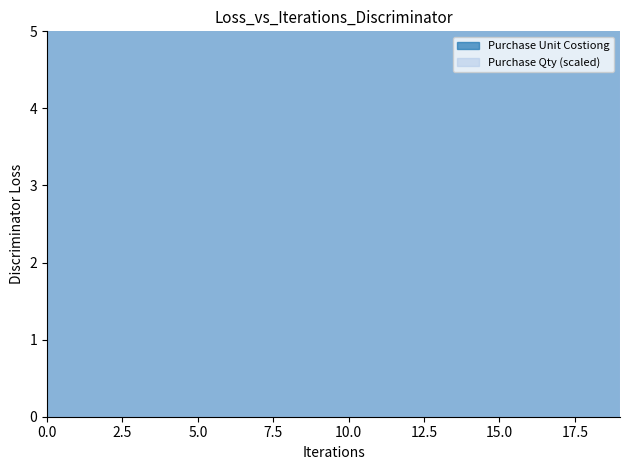

Rank the series by their maximum value, from highest to lowest.

Purchase Unit Costiong, Purchase Qty